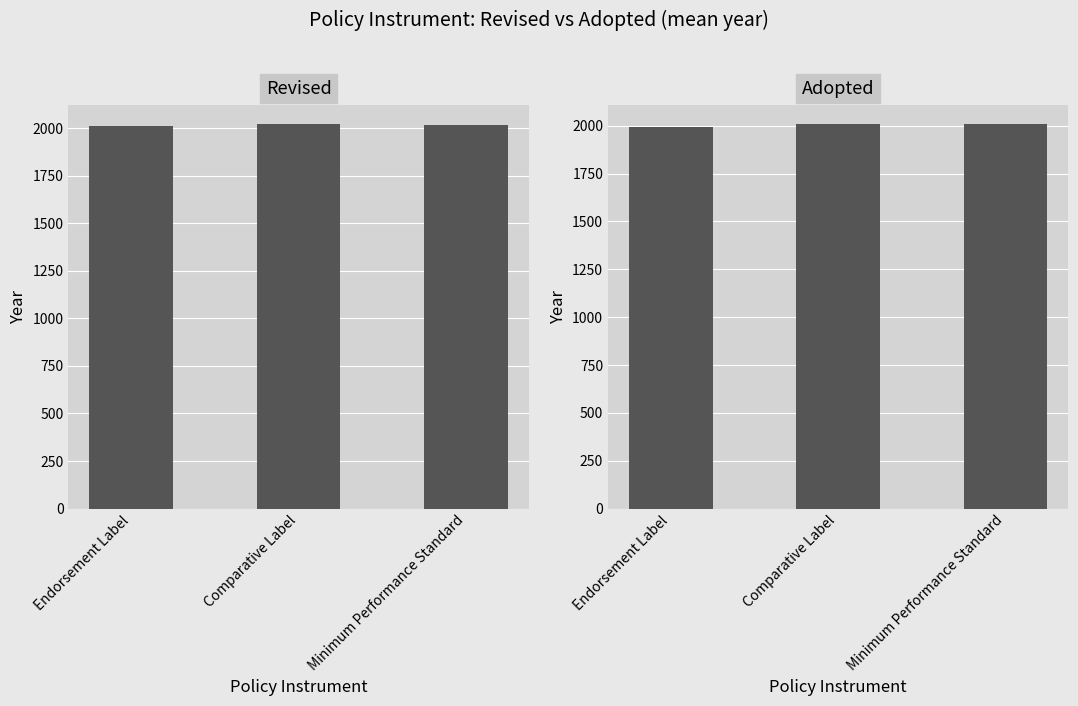

List the series in order of their overall mean, highest first.

Revised, Adopted